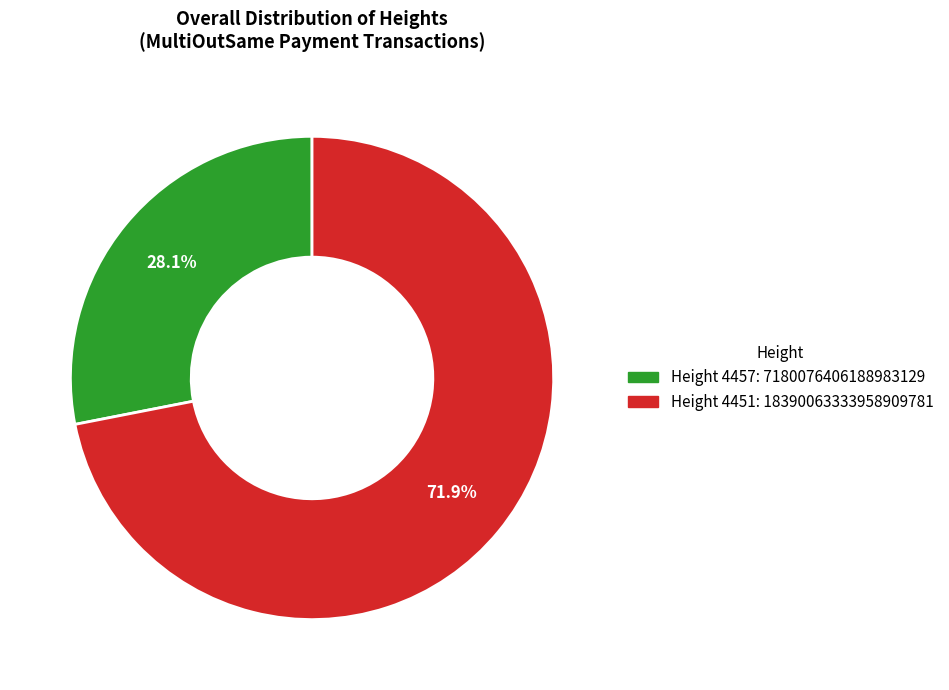

Does any single category account for the majority?

Yes